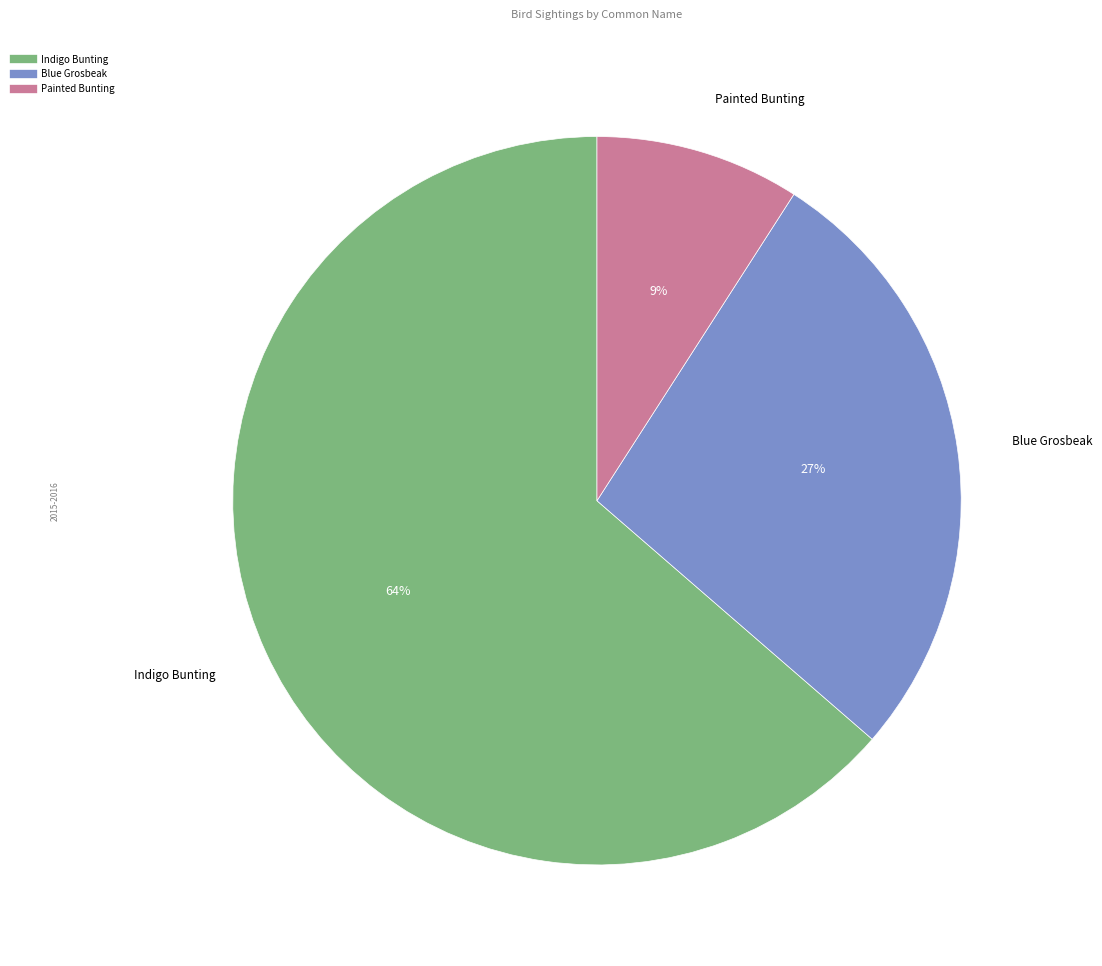

To the nearest percent, what is the average slice percentage?

33%